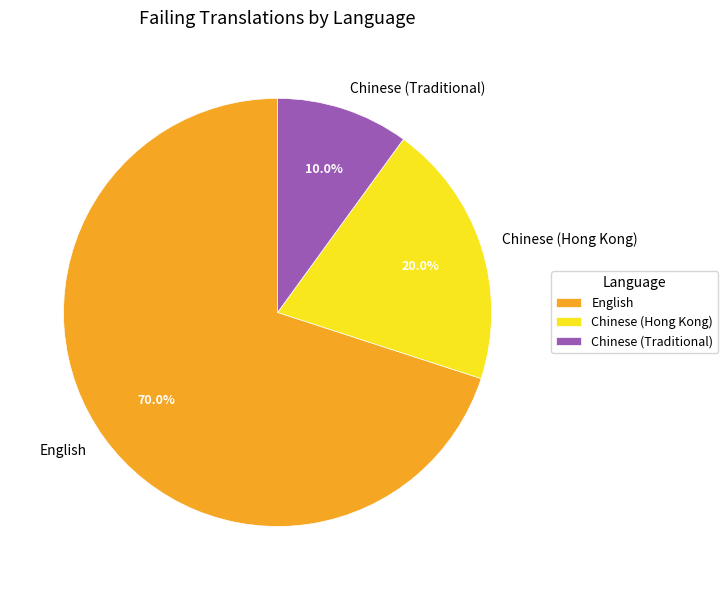

Which has a higher value, English or Chinese (Hong Kong)?

English